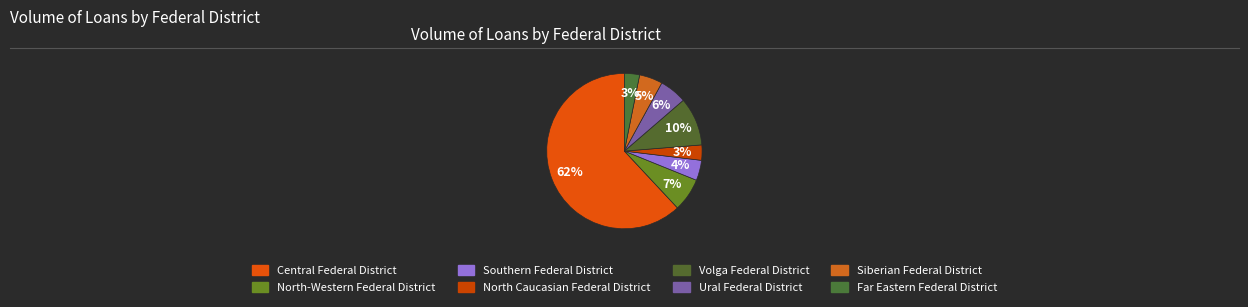

How many segments does this pie chart have?

8